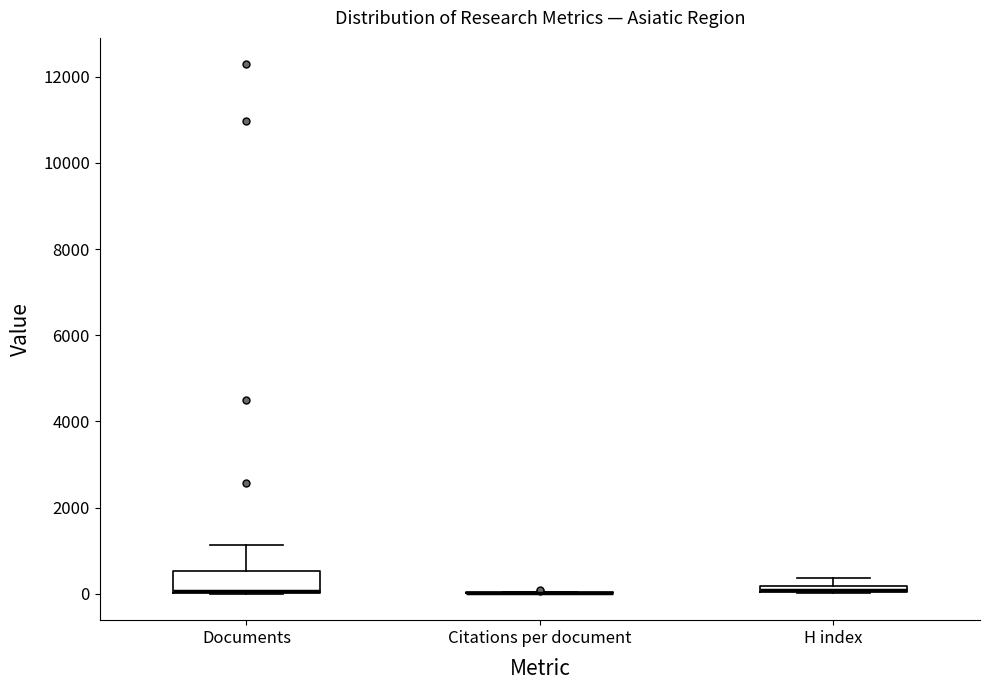

Comparing the boxes themselves (not the whiskers), which one is the tallest?

Documents